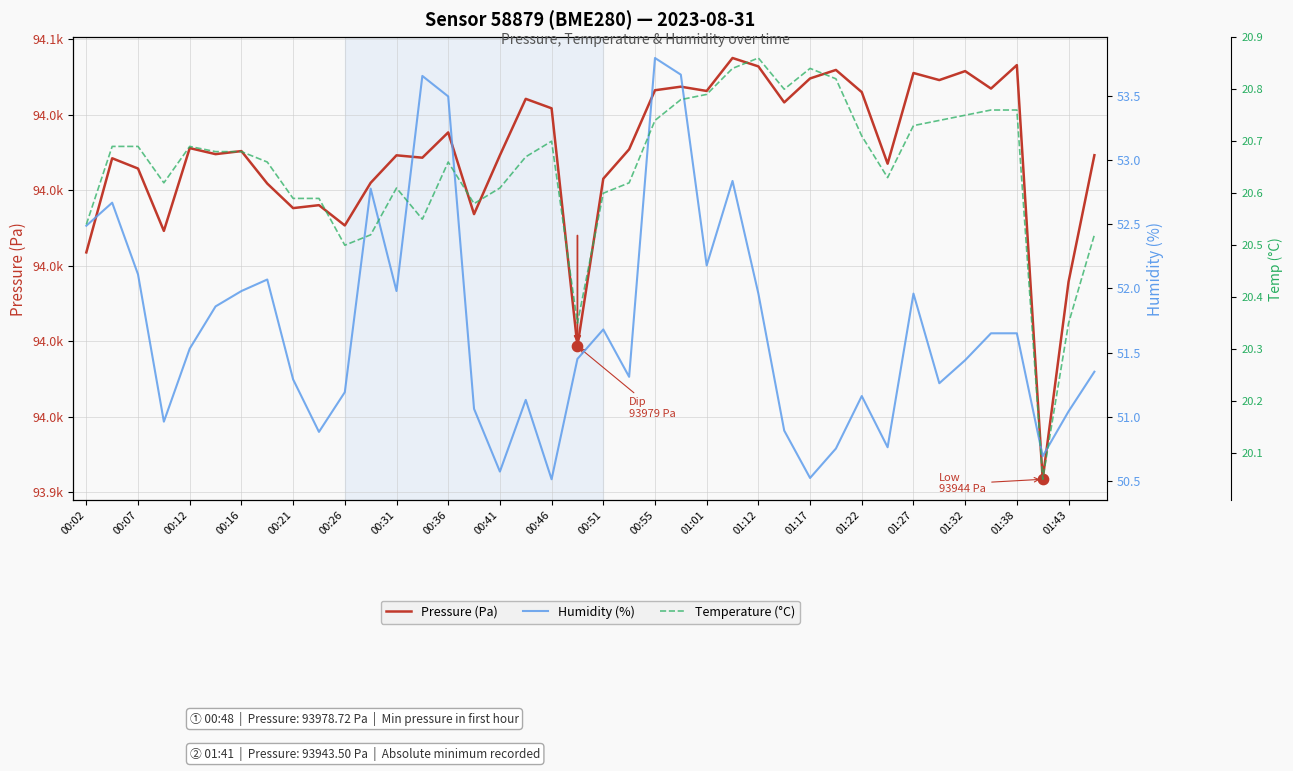

Which series contains the highest Y value?

Pressure (Pa)